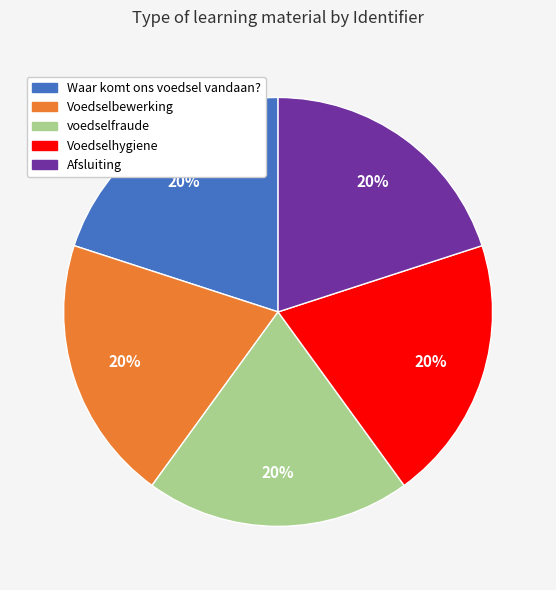

Count the number of slices in the pie.

5